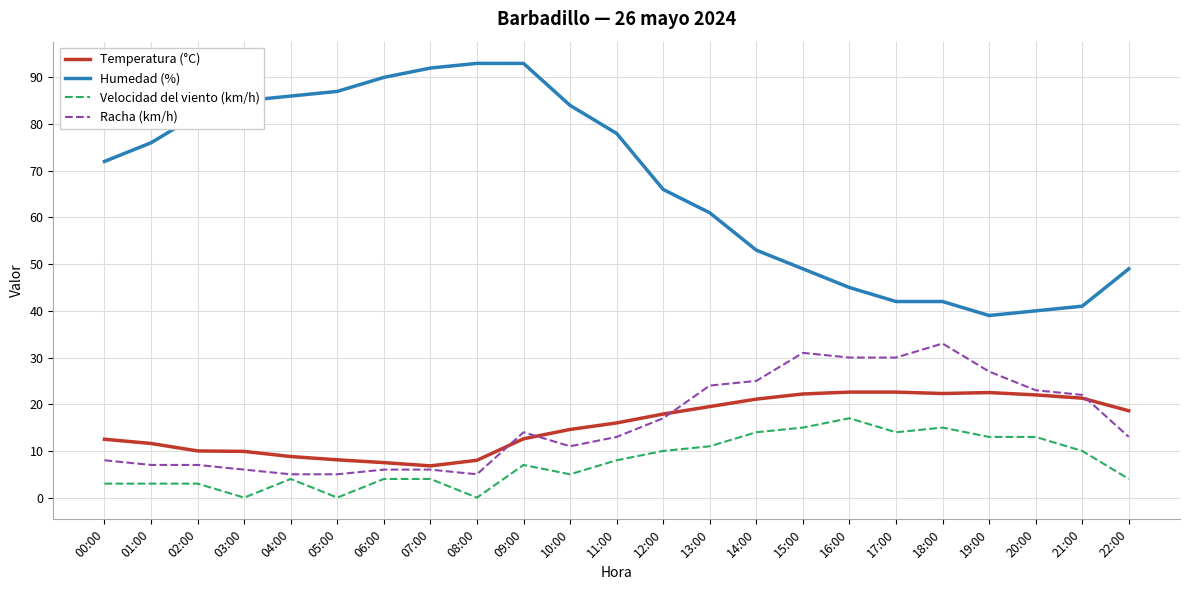

True or false: Velocidad del viento (km/h) has a value of 10.9 at 03:00.

False